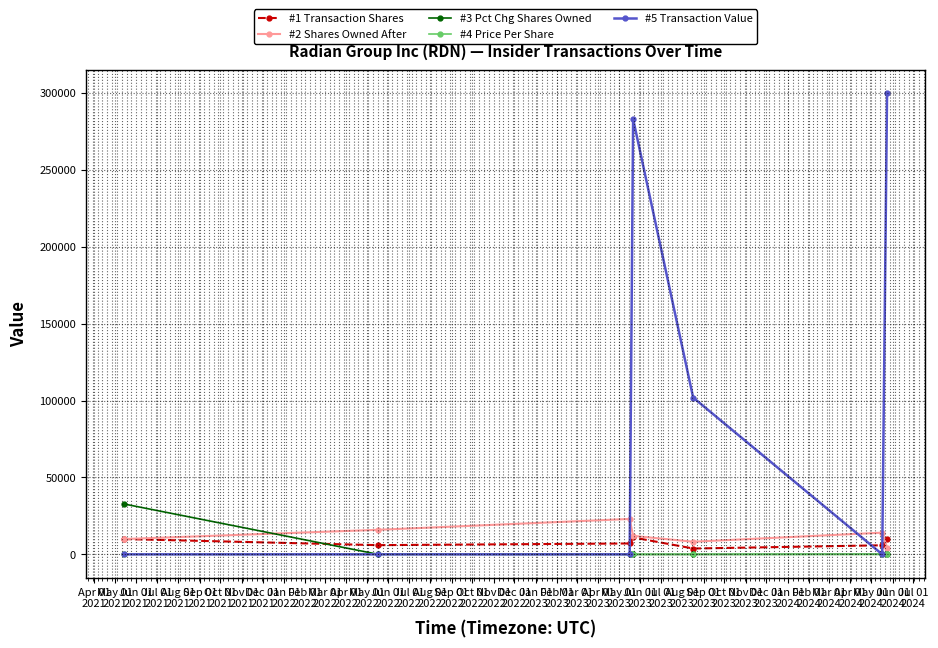

Which series has the largest total across all categories?

#5 Transaction Value